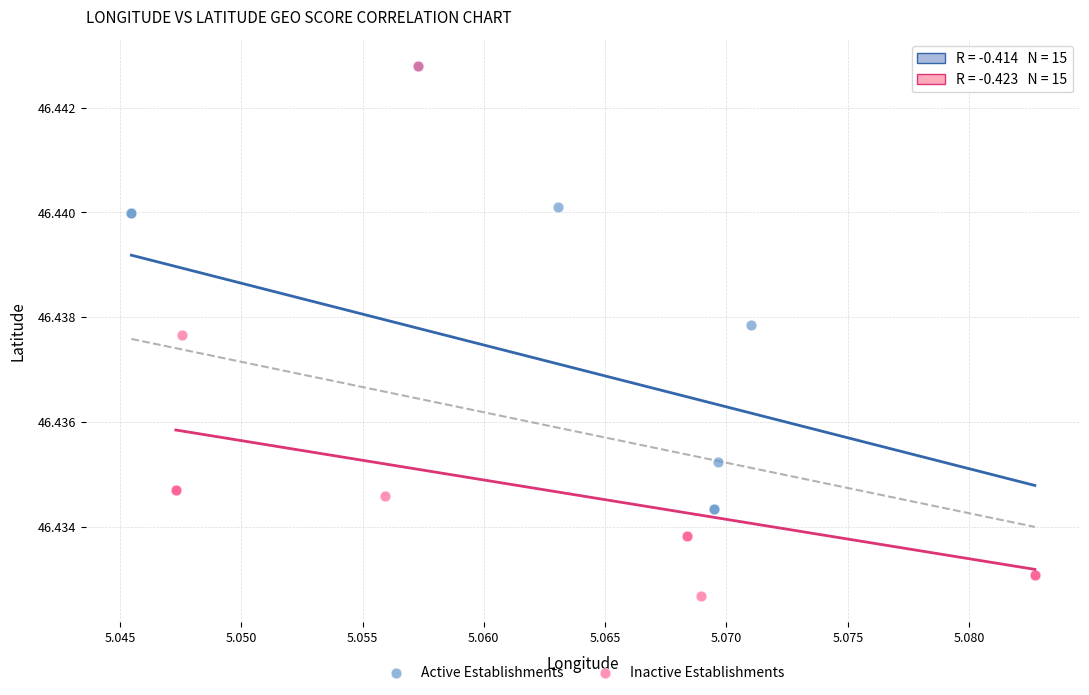

What are all the series names shown in the legend?

Active Establishments, Inactive Establishments